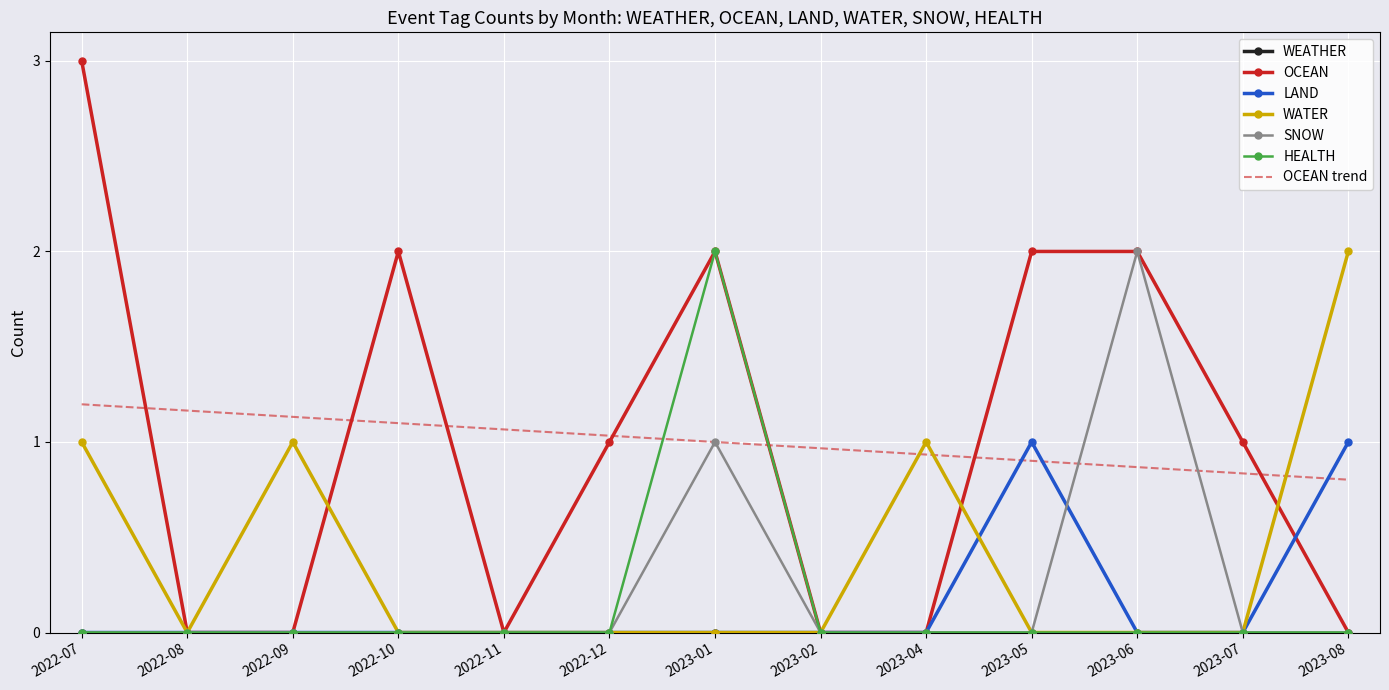

What is the greatest value displayed?

3.0